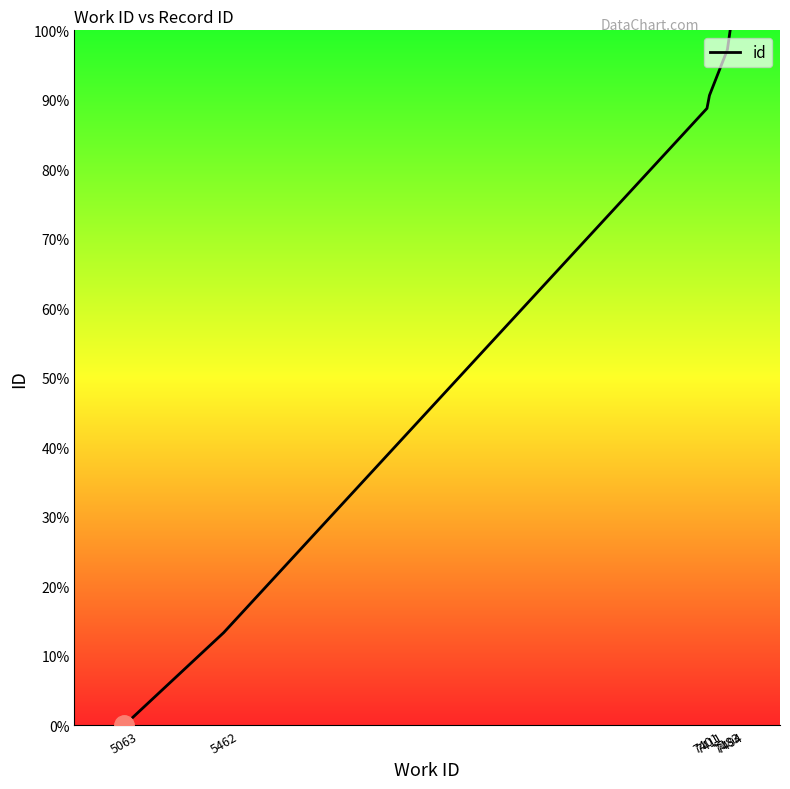

How many distinct data groups are displayed?

1